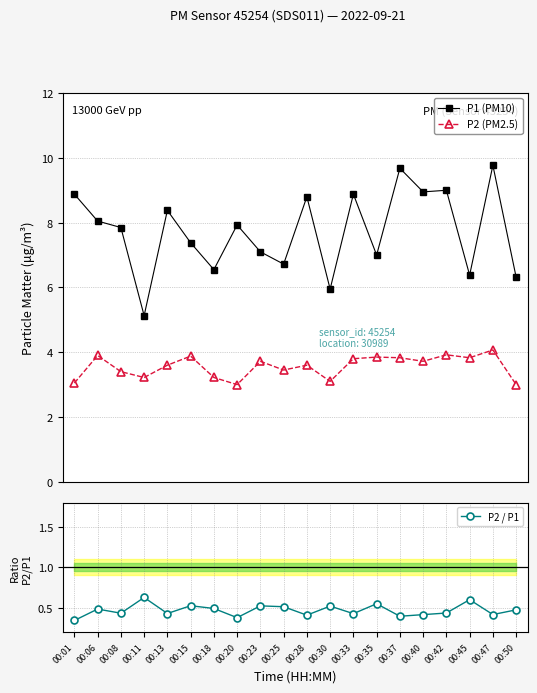

At which label is P2 (PM2.5) closest to 3?

00:20